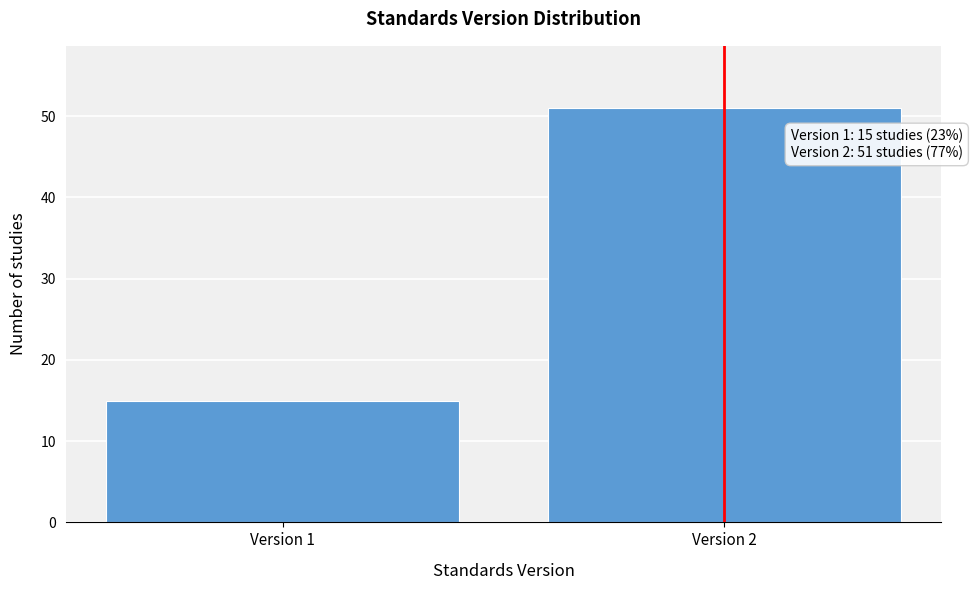

Reading left to right, what are all the values shown in this chart?

Version 1=15	Version 2=51